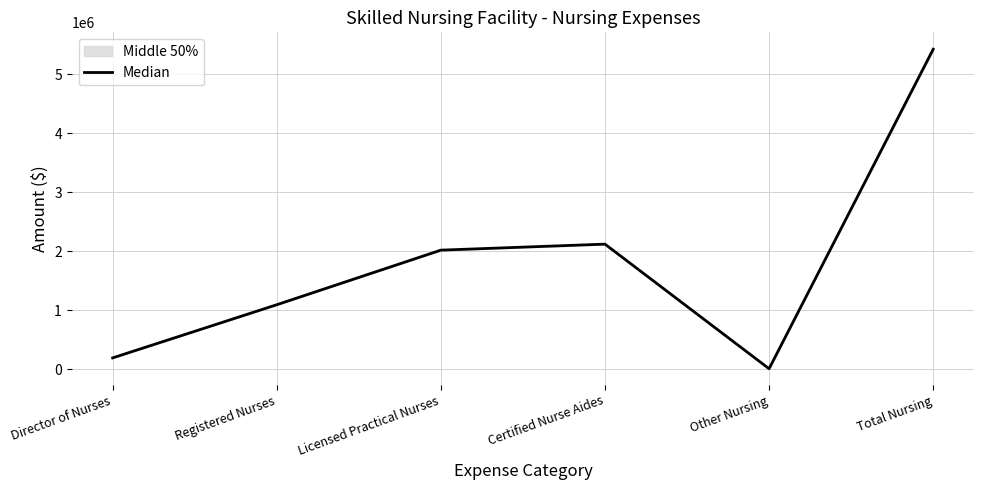

What is the value of the 3rd point from the left?

2017258.0